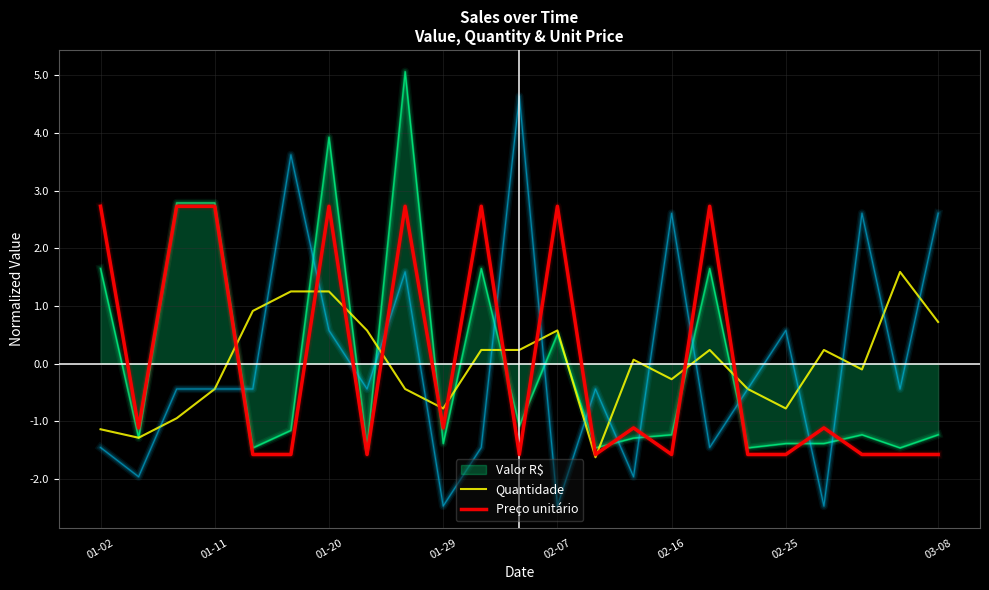

What is the maximum value for Valor R$?

5.1